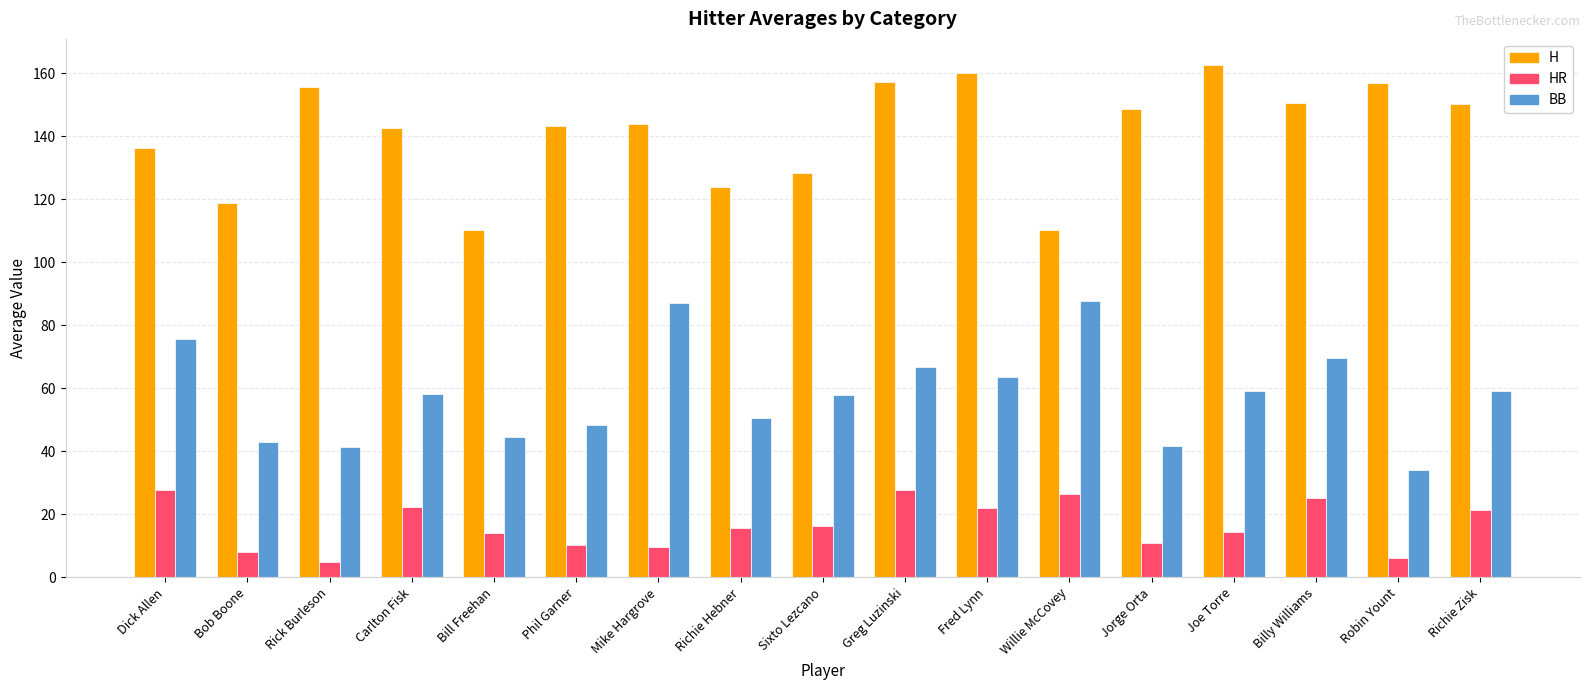

What is the maximum value for H?

162.8